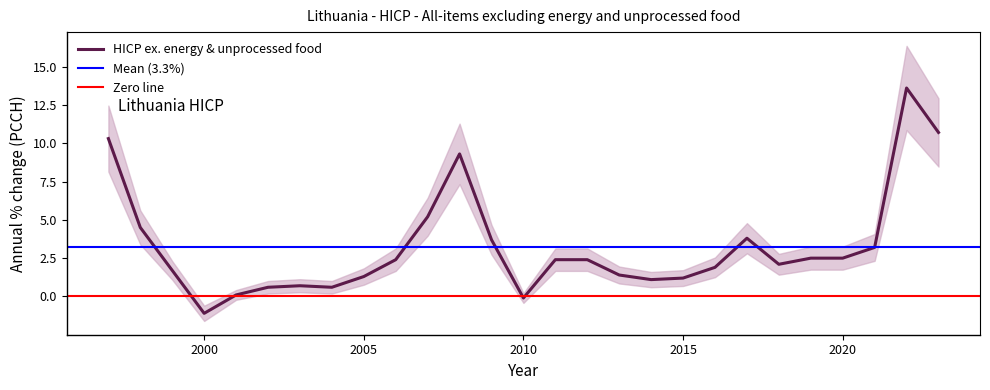

Reading left to right, list all the values displayed in this chart.

1997=10.3	1998=4.5	1999=1.7	2000=-1.1	2001=0.1	2002=0.6	2003=0.7	2004=0.6	2005=1.3	2006=2.4	2007=5.2	2008=9.3	2009=3.7	2010=-0.1	2011=2.4	2012=2.4	2013=1.4	2014=1.1	2015=1.2	2016=1.9	2017=3.8	2018=2.1	2019=2.5	2020=2.5	2021=3.2	2022=13.6	2023=10.7